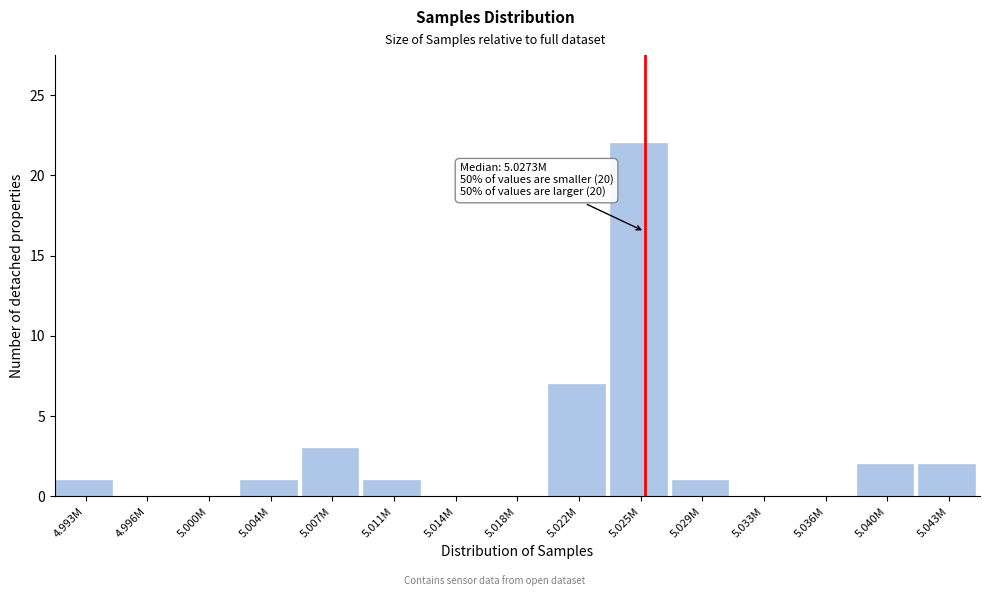

Reading left to right, transcribe all the data shown in this chart.

4.993M=1	4.996M=0	5.000M=0	5.004M=1	5.007M=3	5.011M=1	5.014M=0	5.018M=0	5.022M=7	5.025M=22	5.029M=1	5.033M=0	5.036M=0	5.040M=2	5.043M=2